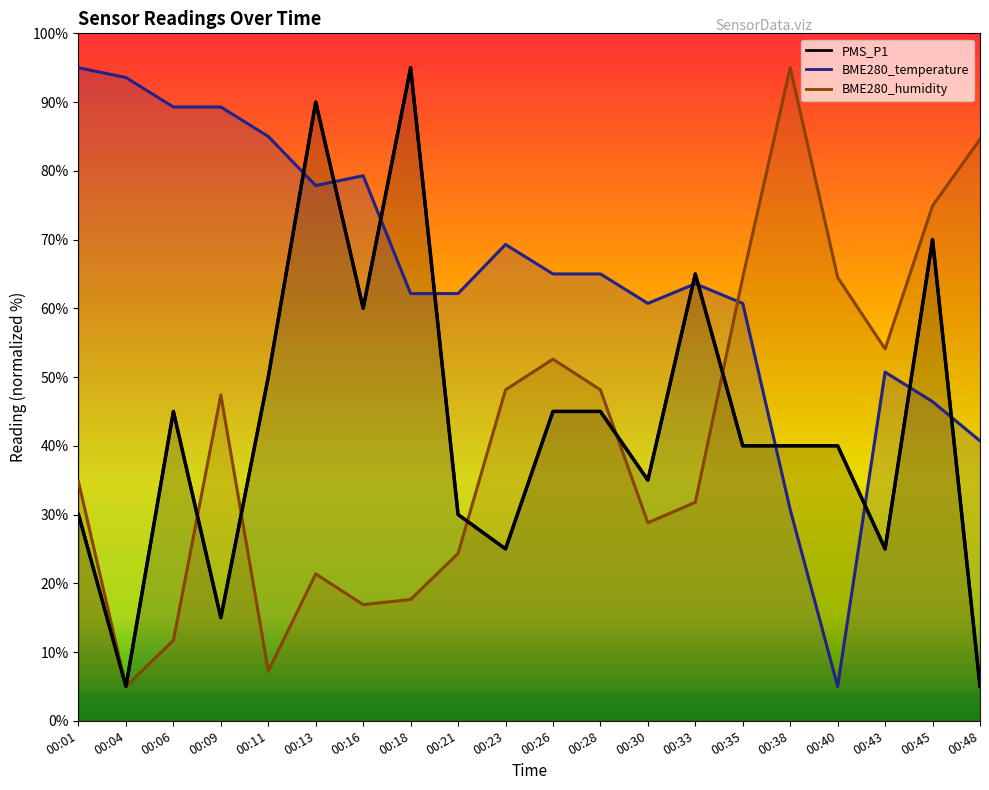

How many values in the BME280_humidity series are below 47?

10